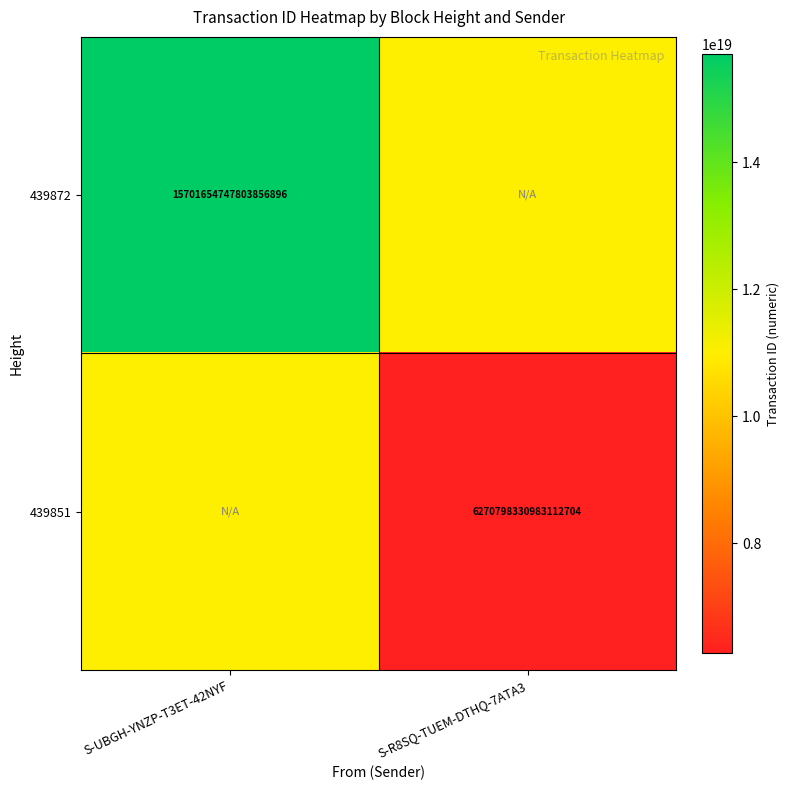

True or false: 439872 has a value of 8022005152320319488 at S-UBGH-YNZP-T3ET-42NYF.

False